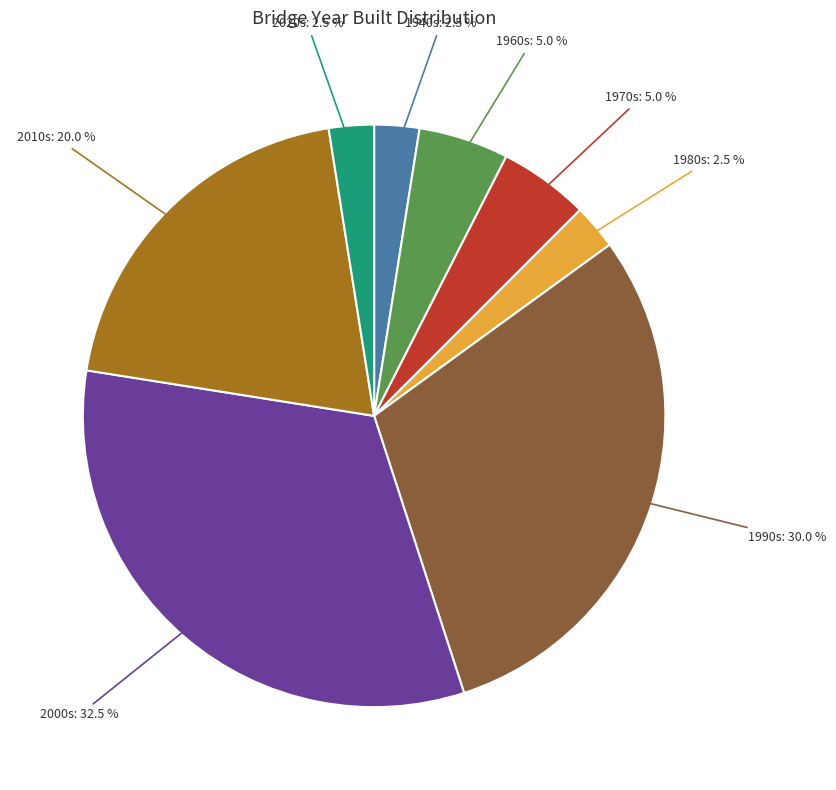

Does 1960s account for over 50% of the chart?

No